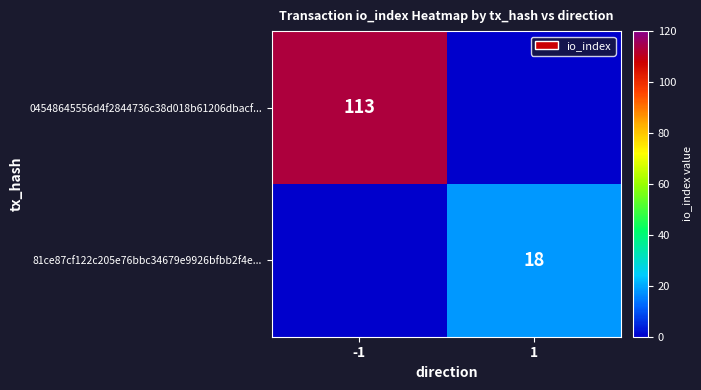

The value of 81ce87cf122c205e76bbc34679e9926bfbb2f4e... at 1 is 18. True or false?

True